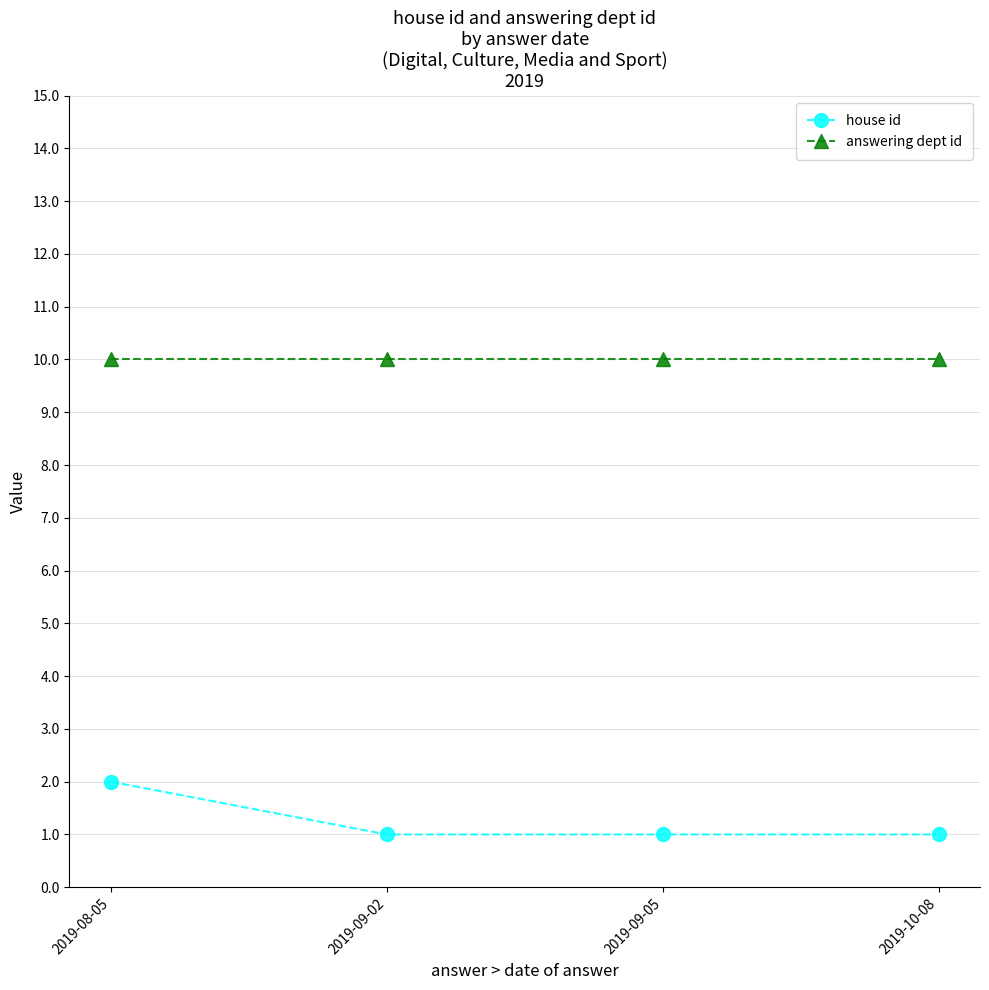

At which category is the sum across all series the highest?

2019-08-05